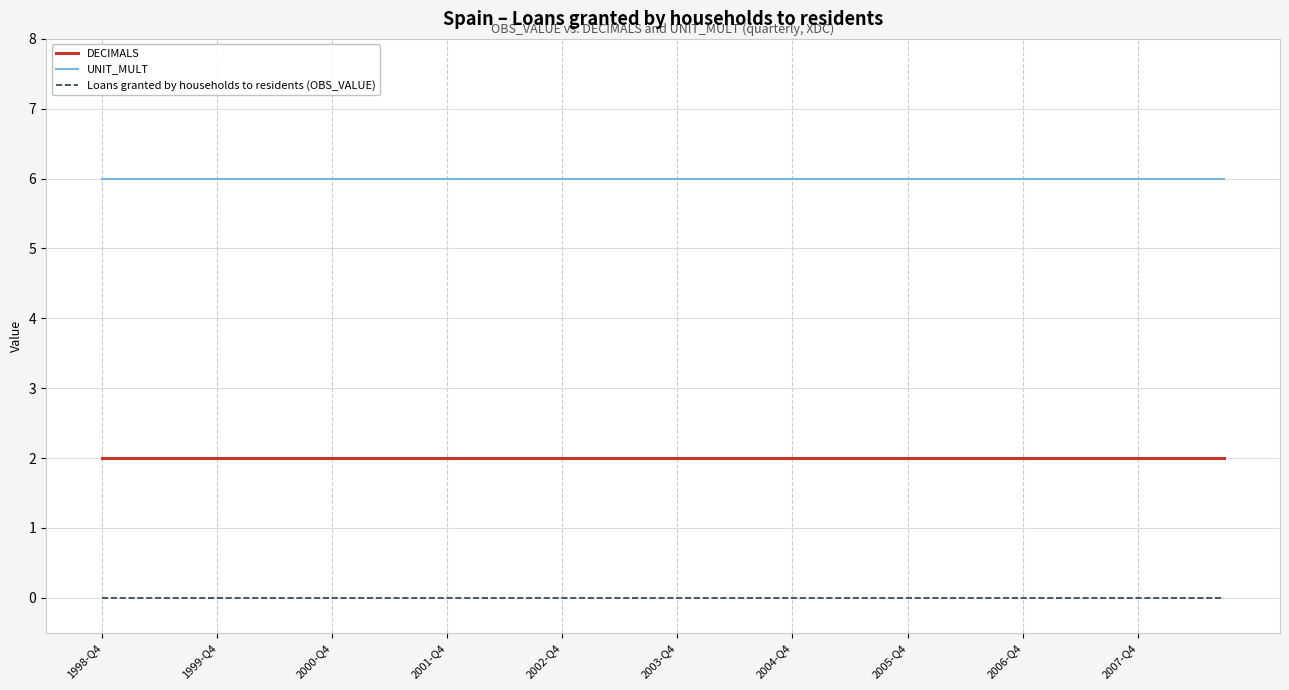

Which series has the largest total across all categories?

UNIT_MULT